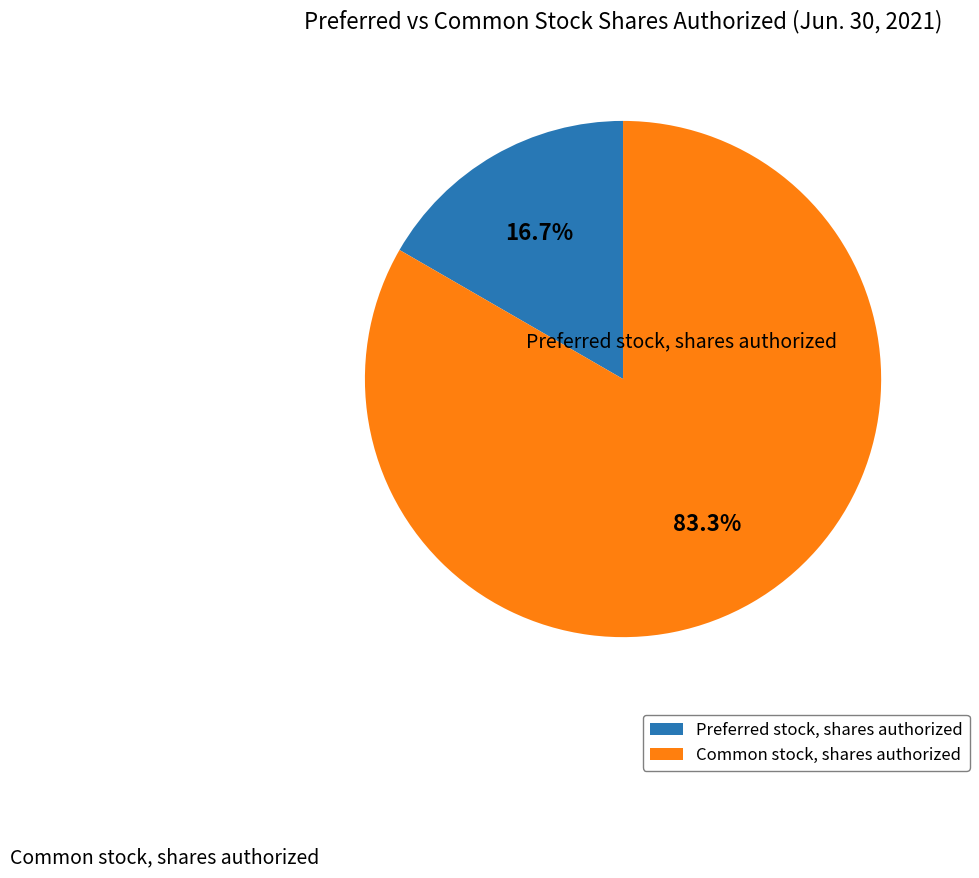

How many segments does this pie chart have?

2